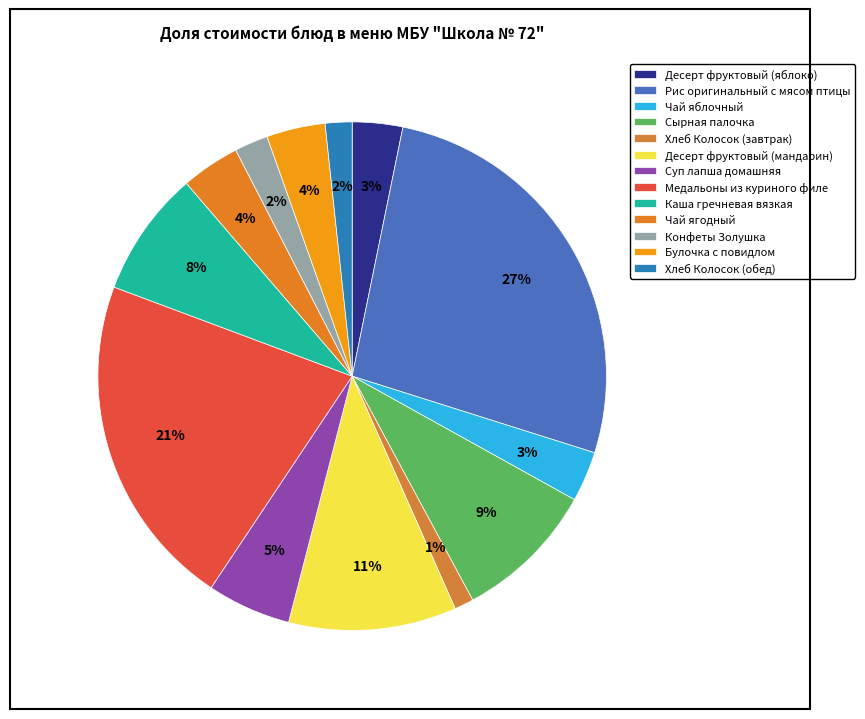

What is the ratio of the value at Медальоны из куриного филе to the value at Чай ягодный?

5.7